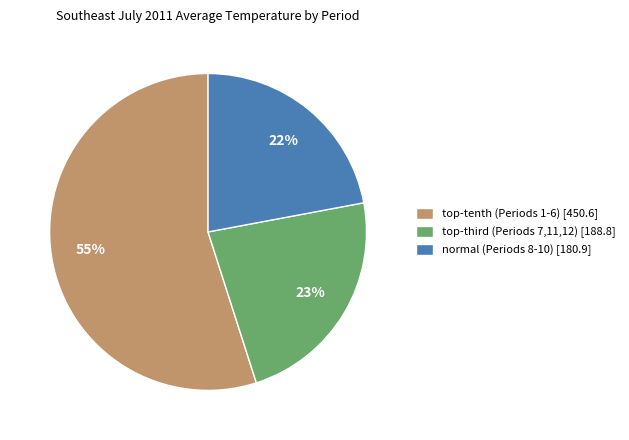

Count the number of slices in the pie.

3